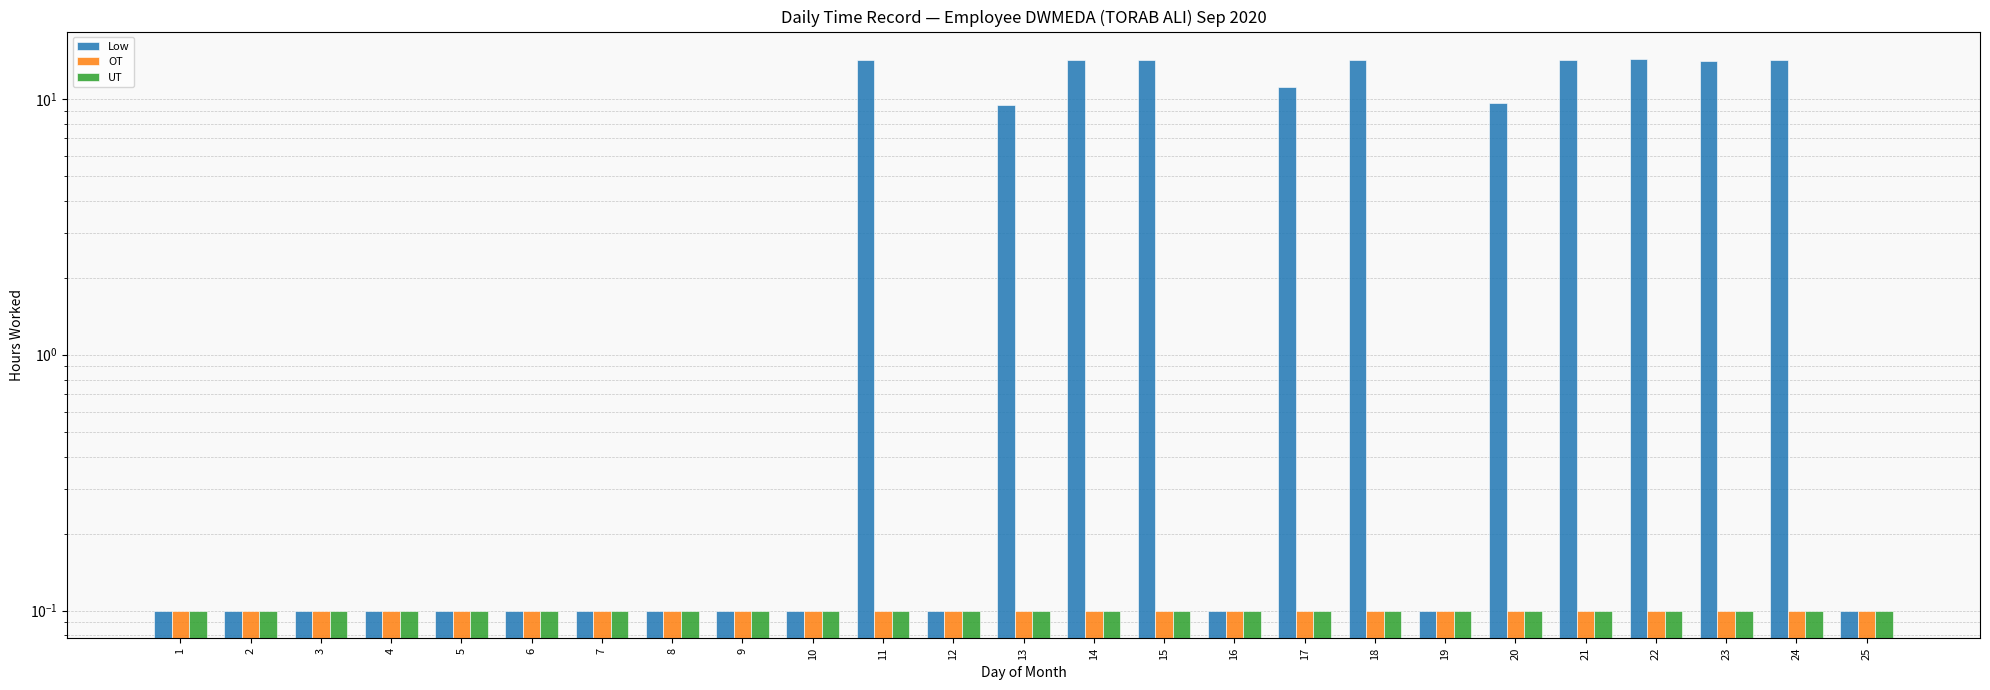

Reading right to left, list all the values displayed in this chart.

Low: 25=0.1	24=14.2	23=14.1	22=14.3	21=14.2	20=9.6	19=0.1	18=14.2	17=11.1	16=0.1	15=14.2	14=14.2	13=9.5	12=0.1	11=14.2	10=0.1	9=0.1	8=0.1	7=0.1	6=0.1	5=0.1	4=0.1	3=0.1	2=0.1	1=0.1
OT: 25=0.1	24=0.1	23=0.1	22=0.1	21=0.1	20=0.1	19=0.1	18=0.1	17=0.1	16=0.1	15=0.1	14=0.1	13=0.1	12=0.1	11=0.1	10=0.1	9=0.1	8=0.1	7=0.1	6=0.1	5=0.1	4=0.1	3=0.1	2=0.1	1=0.1
UT: 25=0.1	24=0.1	23=0.1	22=0.1	21=0.1	20=0.1	19=0.1	18=0.1	17=0.1	16=0.1	15=0.1	14=0.1	13=0.1	12=0.1	11=0.1	10=0.1	9=0.1	8=0.1	7=0.1	6=0.1	5=0.1	4=0.1	3=0.1	2=0.1	1=0.1